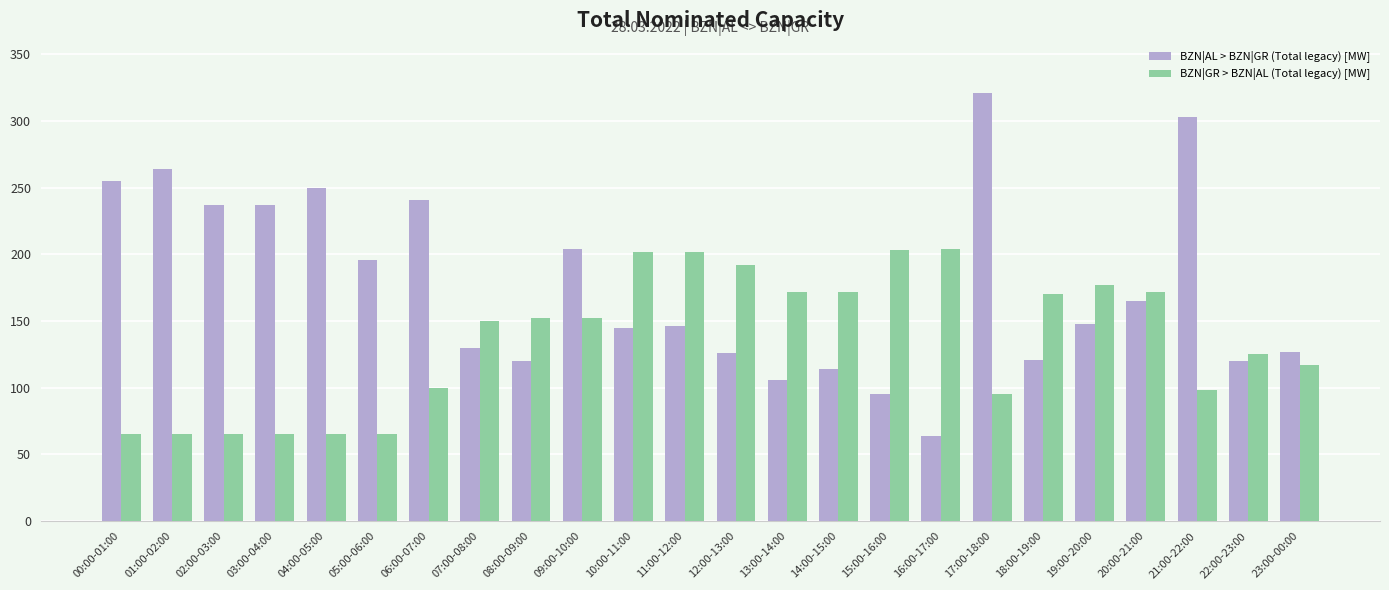

At which category is the sum across all series the highest?

17:00-18:00